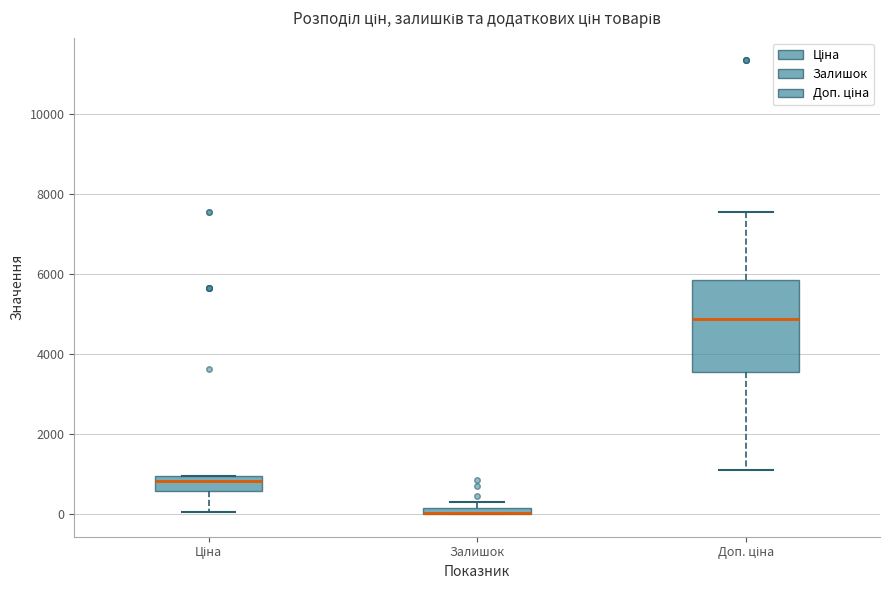

Where does the upper whisker of the box for Доп. ціна end on the y-axis? The values are not printed on the chart, so give them approximately, as read against the axis.

7600